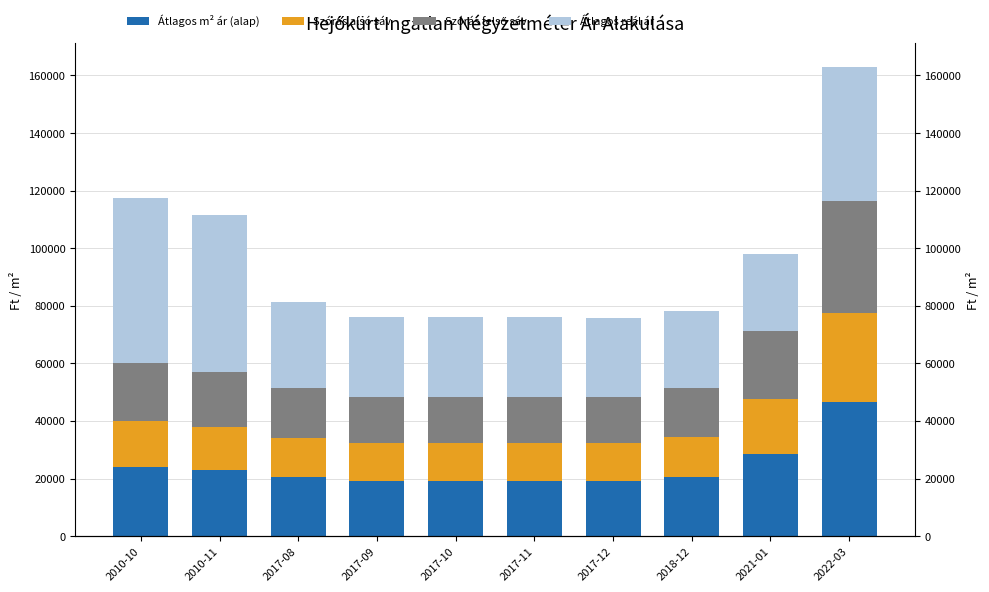

At 2010-10, list the series in order from largest to smallest.

Átlagos reál ár, Átlagos m² ár (alap), Szórás felső sáv, Szórás alsó sáv